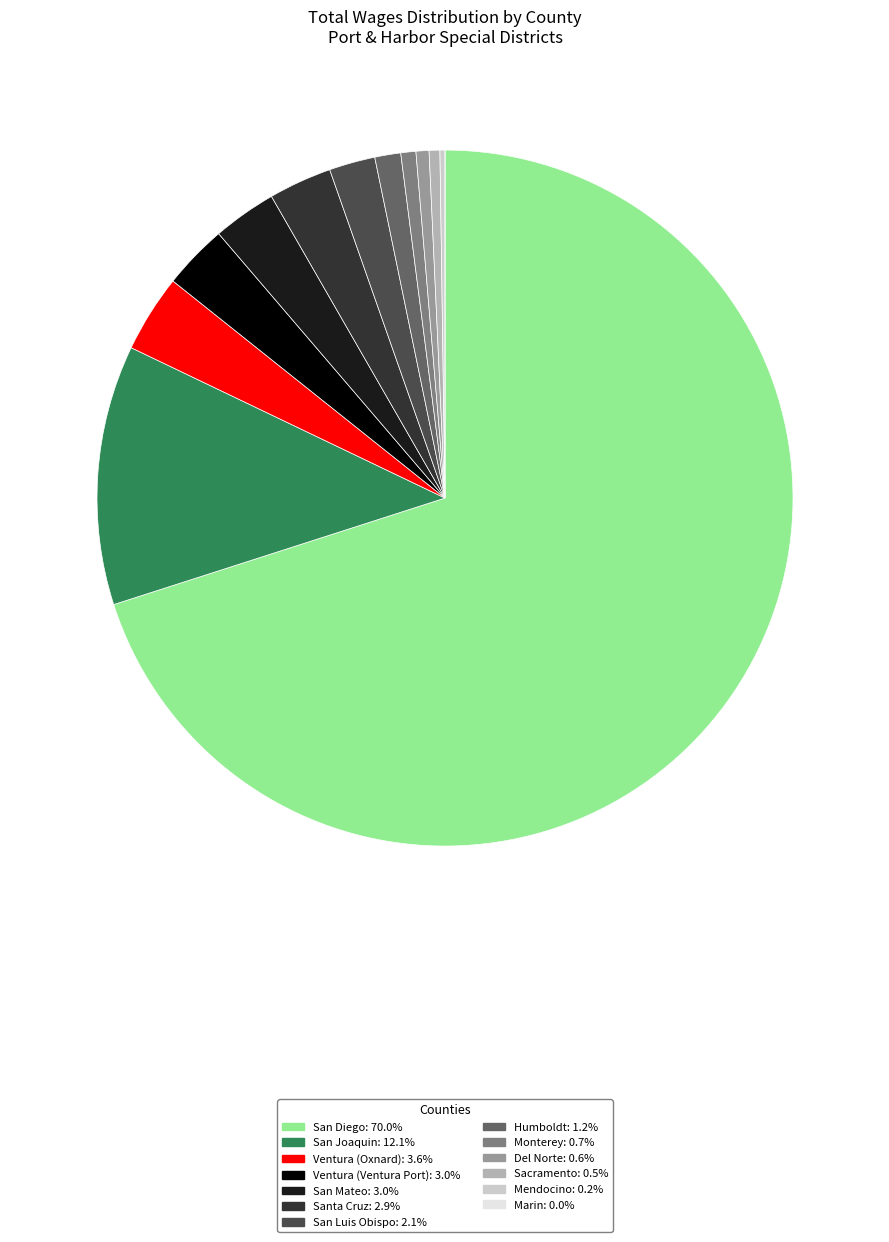

Is there any slice that represents more than half of the pie?

Yes